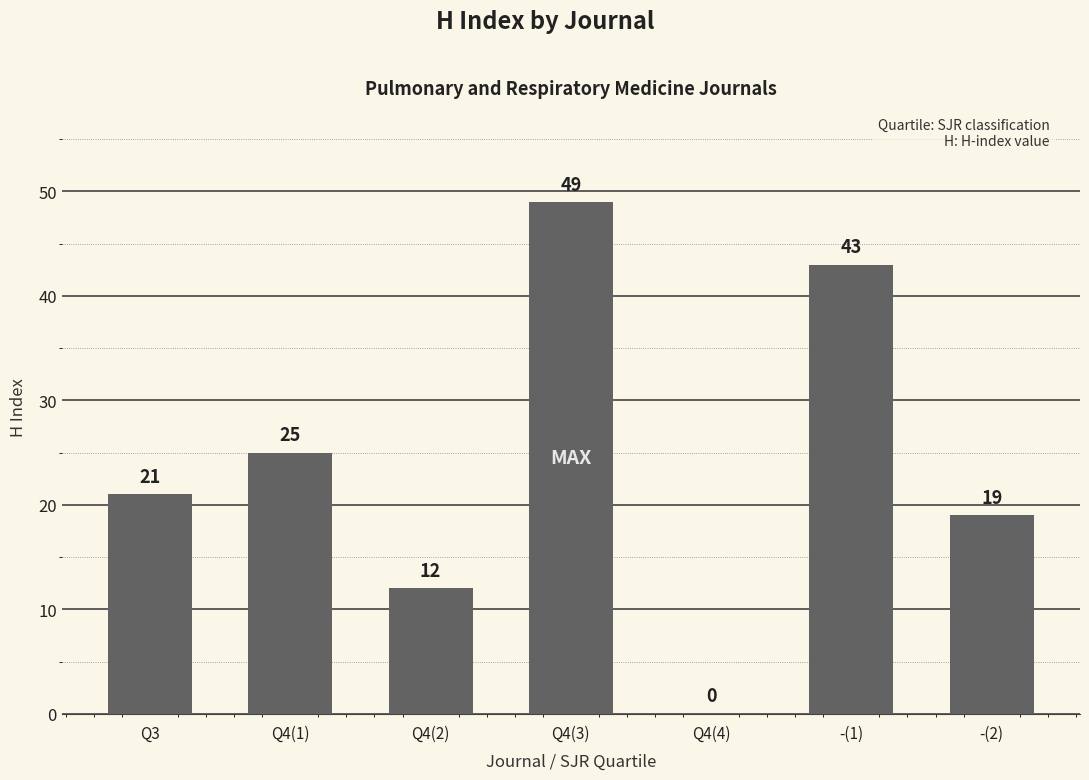

At which category does the chart reach its peak across all series?

Q4(3)